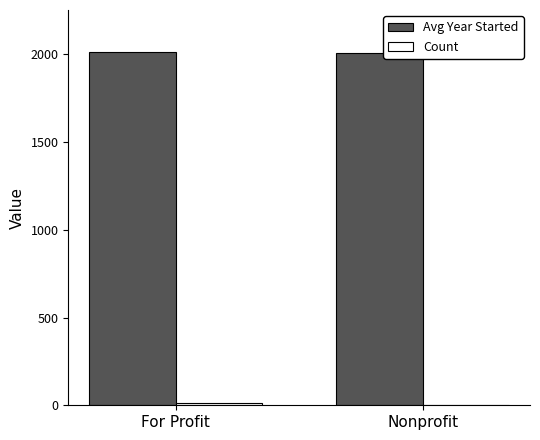

Which series has the largest total across all categories?

Avg Year Started